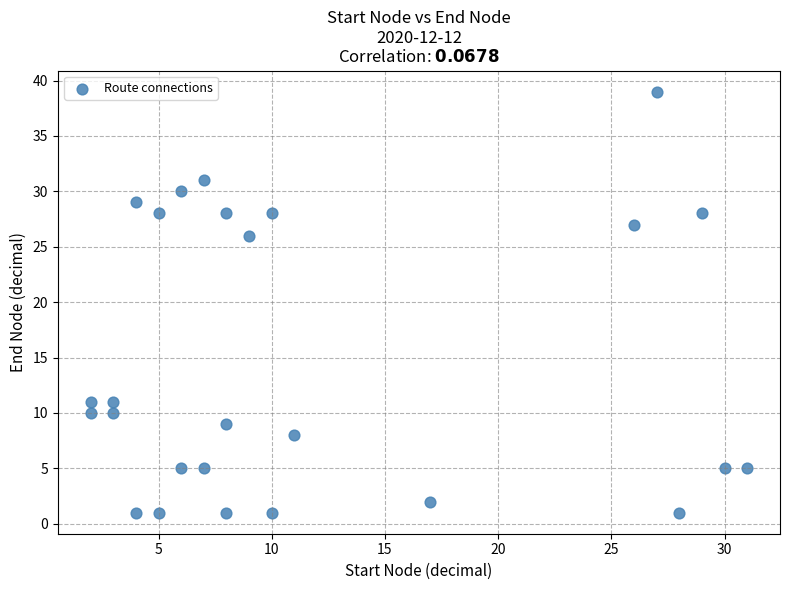

What is the range of X values (max minus min)?

29